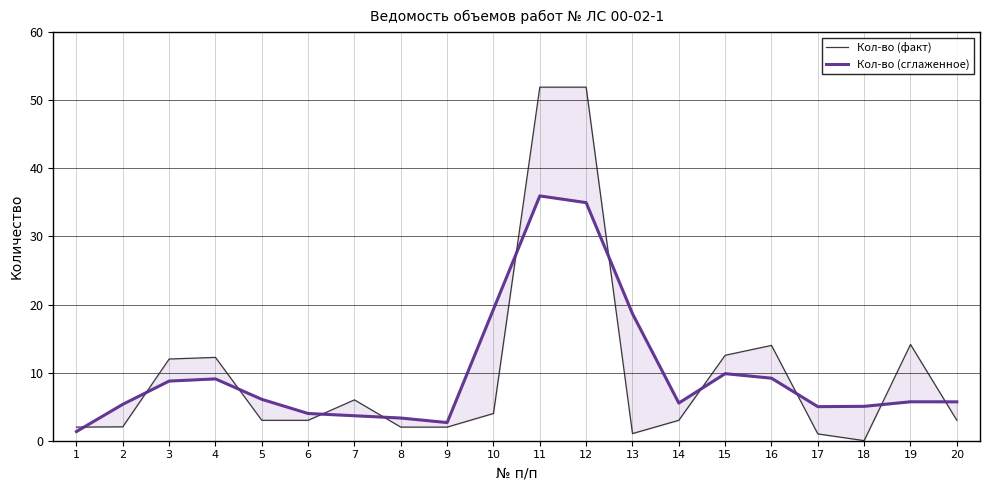

True or false: Кол-во (сглаженное) has more than 2 interior local peaks.

True